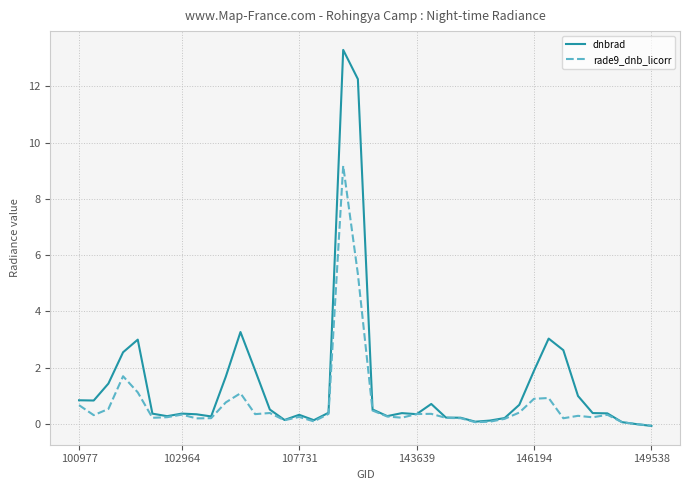

Which series has the largest range (max minus min)?

dnbrad